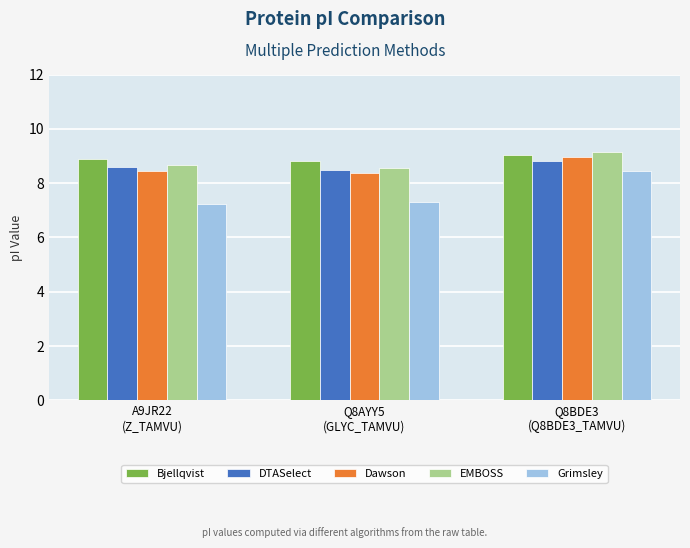

What are all the series names shown in the legend?

Bjellqvist, DTASelect, Dawson, EMBOSS, Grimsley